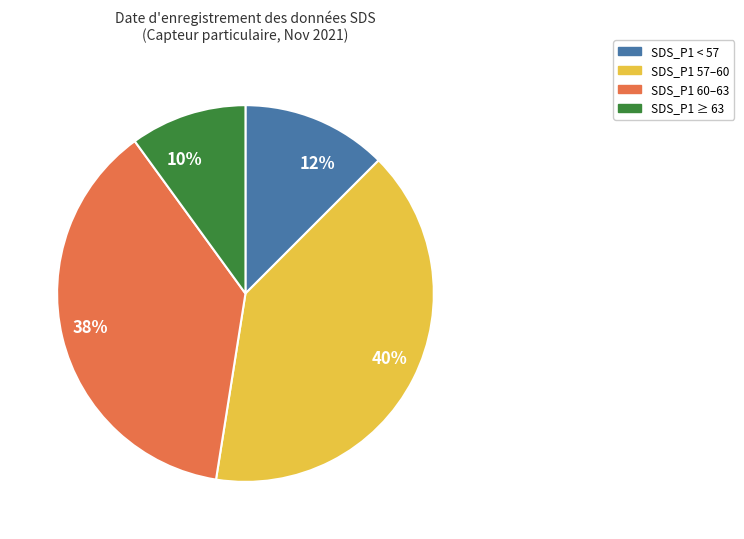

Do SDS_P1 < 57 and SDS_P1 ≥ 63 together represent more than half of the pie?

No